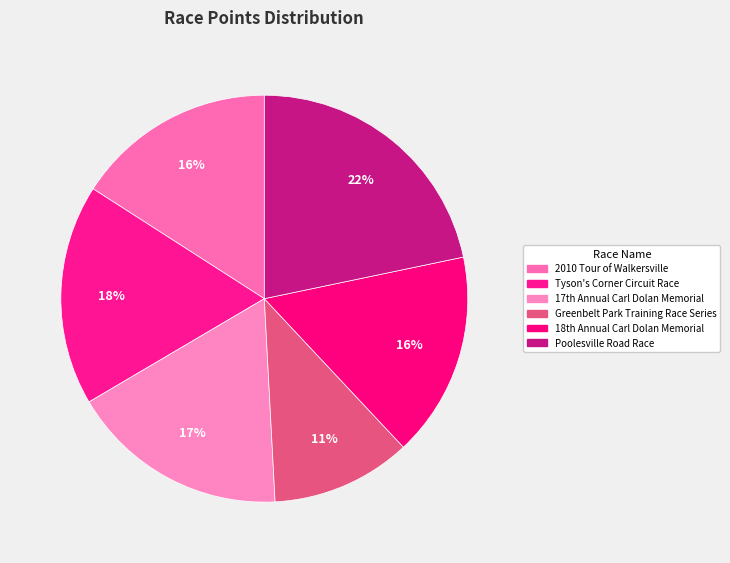

Count the number of slices in the pie.

6